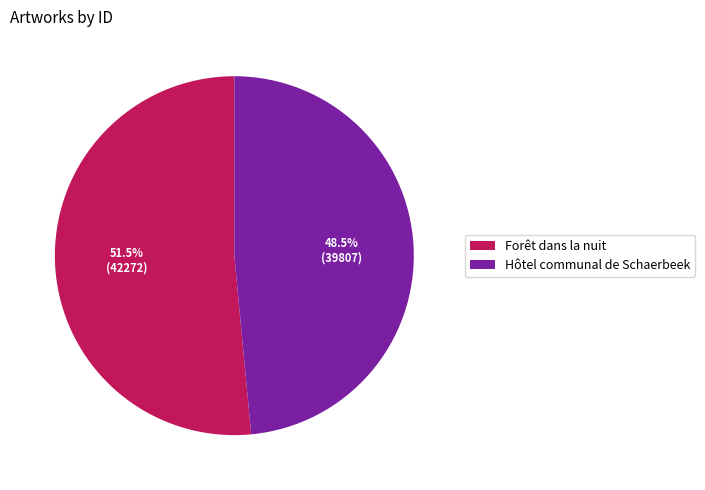

Is there a majority slice in this chart?

Yes